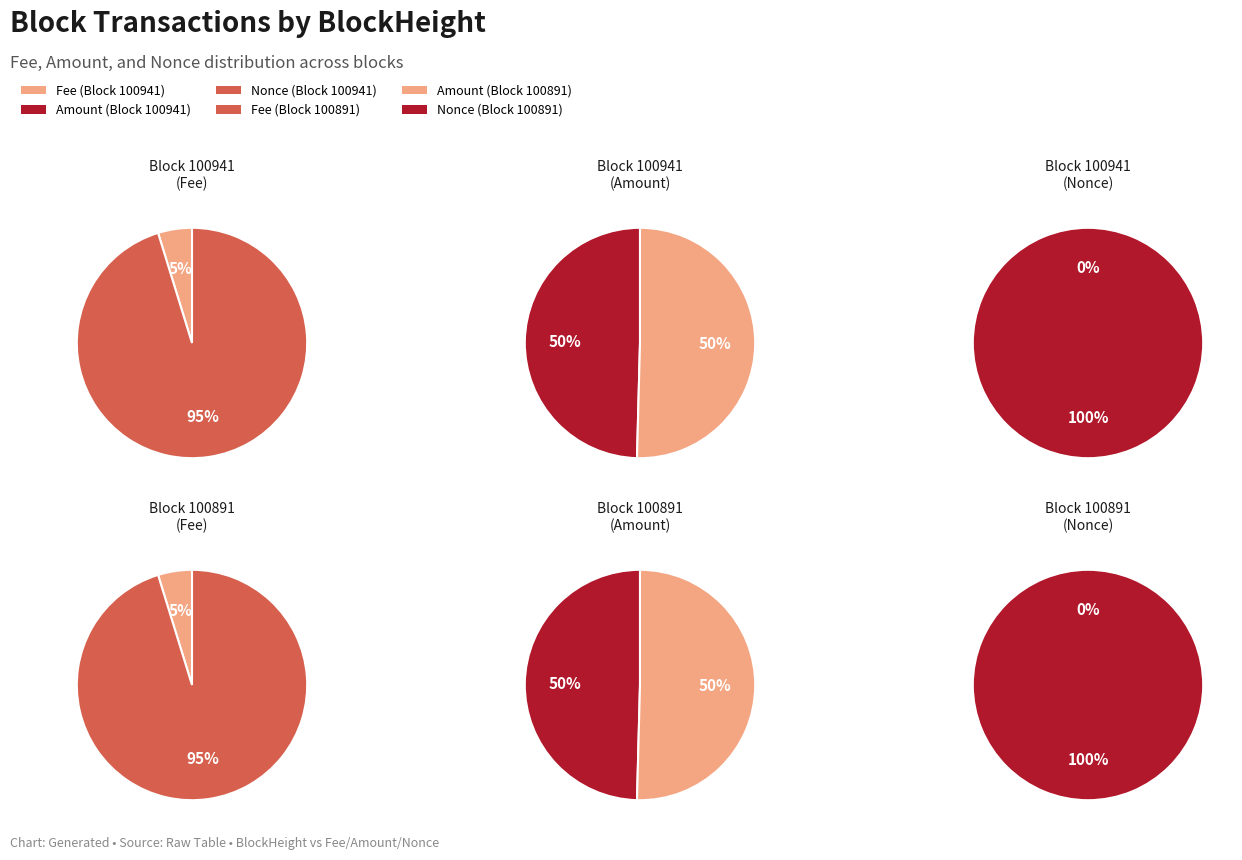

To the nearest percent, what is the difference between the largest and smallest slice percentages?

100%